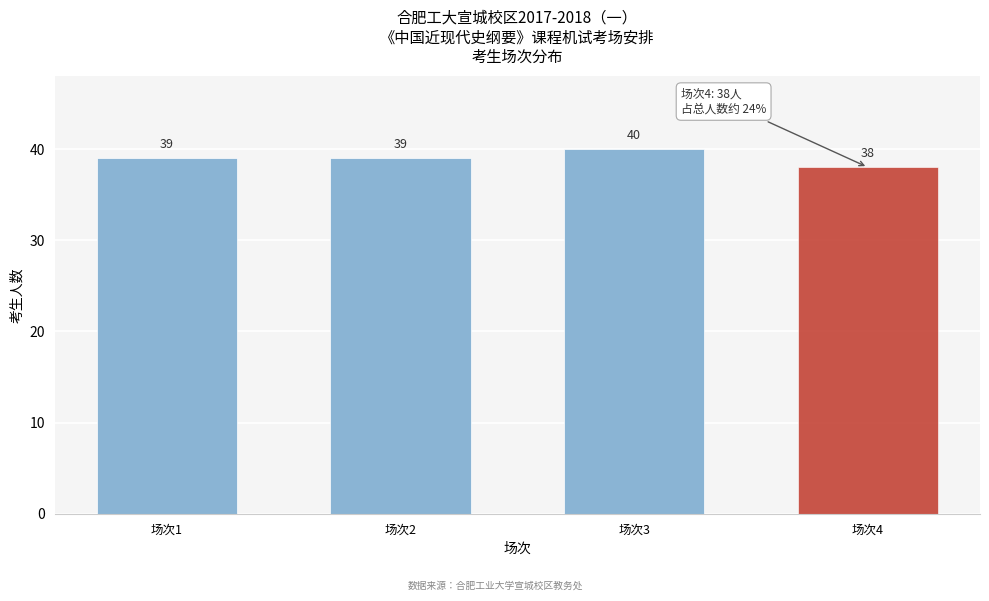

Reading left to right, extract all data points from this chart.

场次1=39	场次2=39	场次3=40	场次4=38